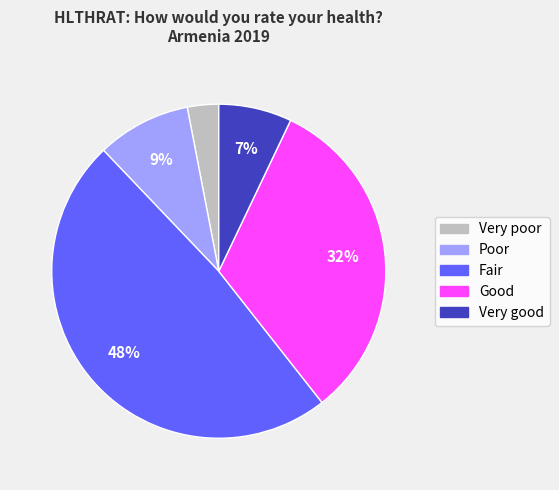

How many segments does this pie chart have?

5